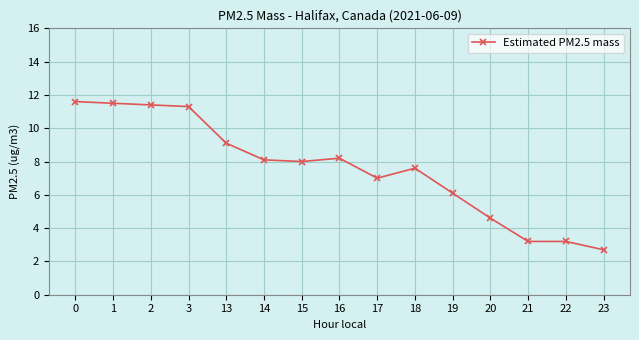

Which label corresponds to the smallest value in the chart?

23